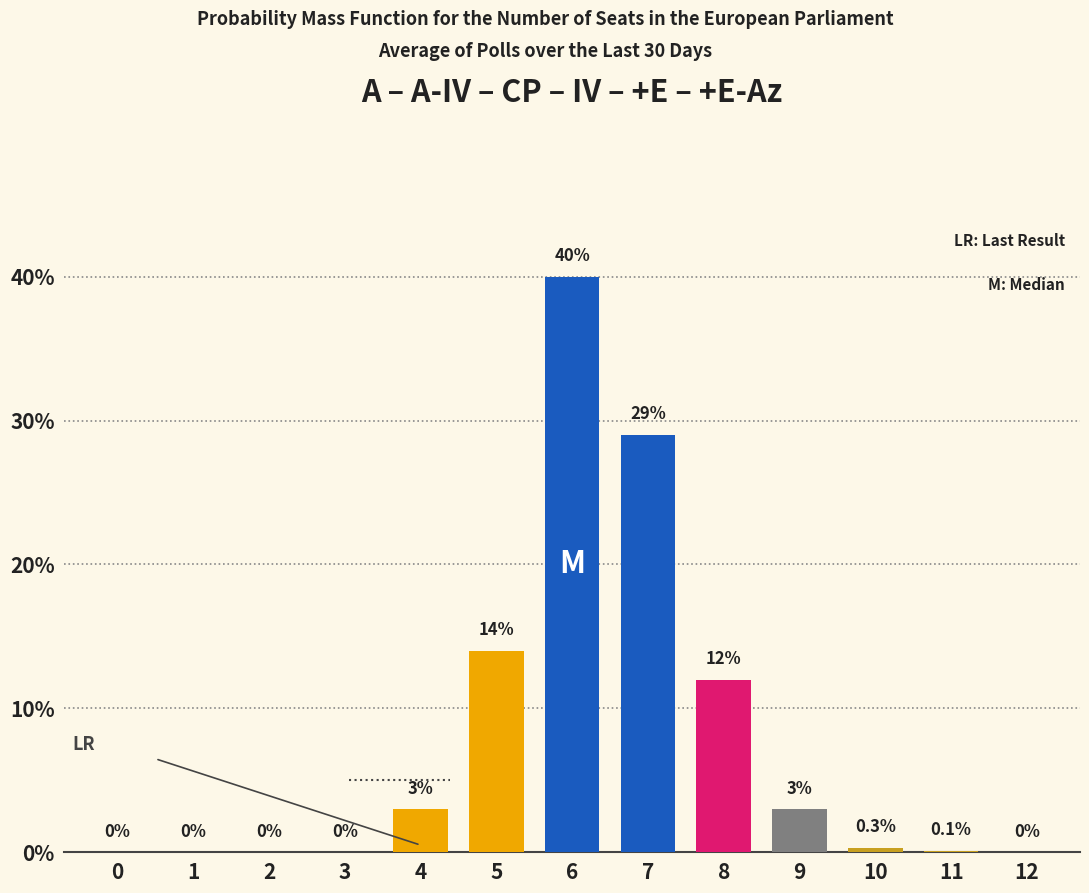

Reading left to right, what are all the values shown in this chart?

0=0.0	1=0.0	2=0.0	3=0.0	4=3.0	5=14.0	6=40.0	7=29.0	8=12.0	9=3.0	10=0.3	11=0.1	12=0.0